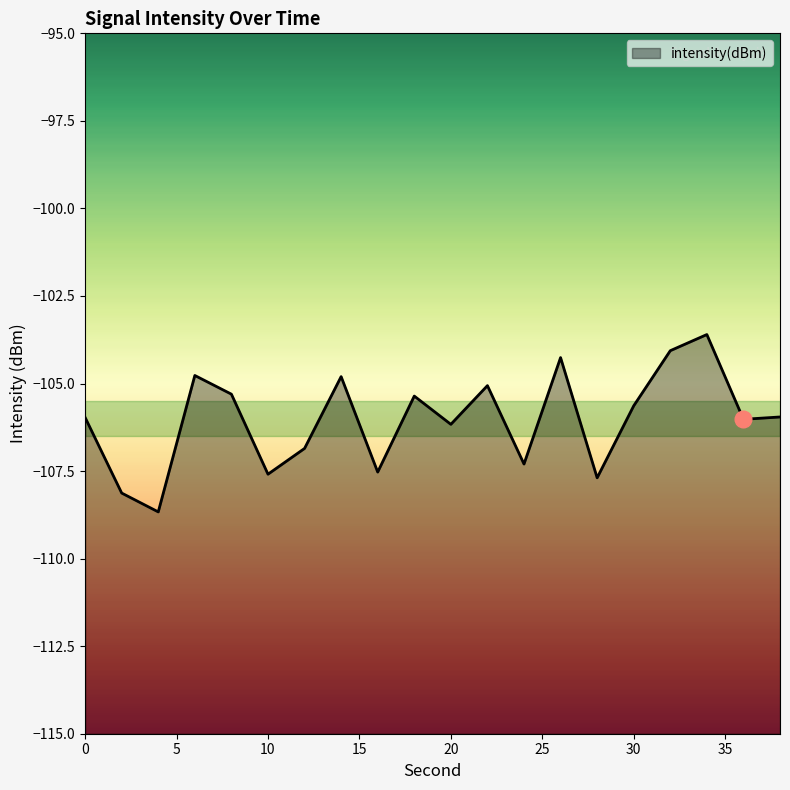

Reading left to right, extract all data points from this chart.

0=-106.0	2=-108.1	4=-108.7	6=-104.8	8=-105.3	10=-107.6	12=-106.9	14=-104.8	16=-107.5	18=-105.4	20=-106.2	22=-105.1	24=-107.3	26=-104.3	28=-107.7	30=-105.6	32=-104.1	34=-103.6	36=-106.0	38=-106.0